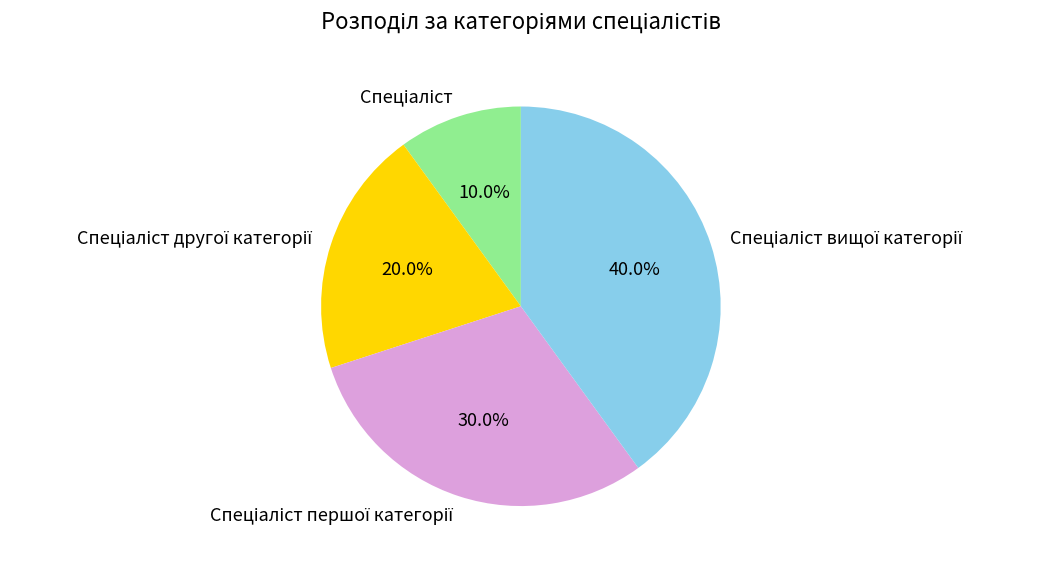

Does any single category account for the majority?

No